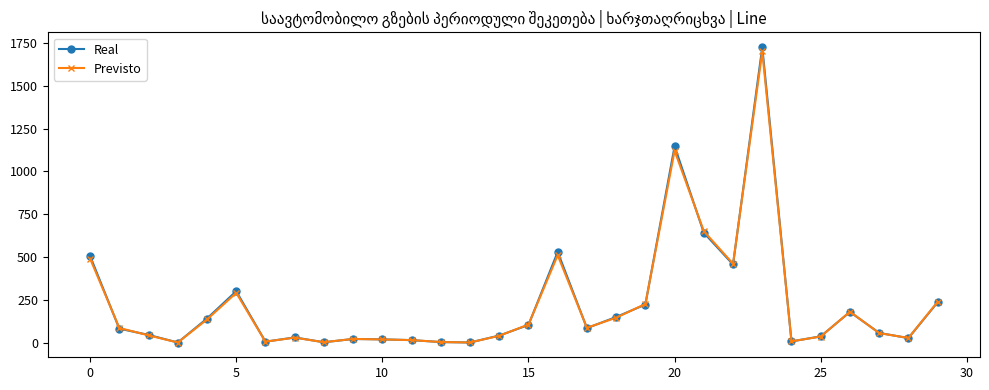

What is the value of the Real point at the 18th from the left?

84.2